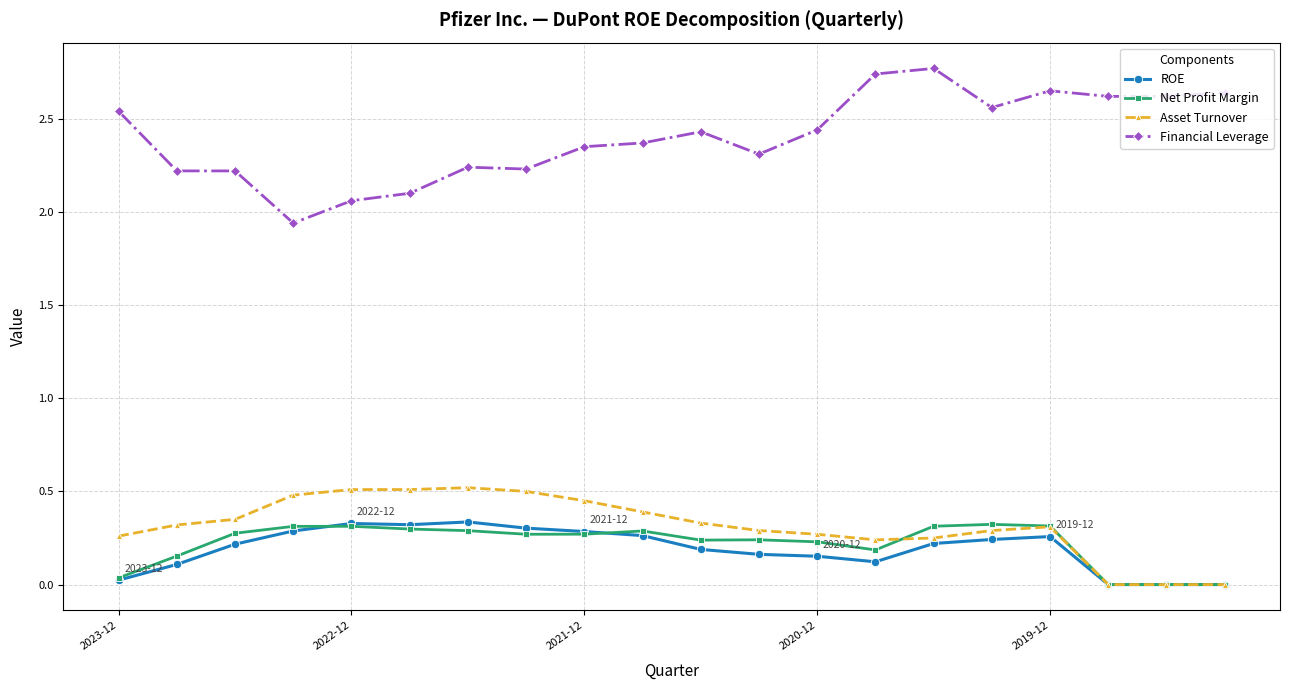

True or false: ROE and Financial Leverage intersect in this chart.

False